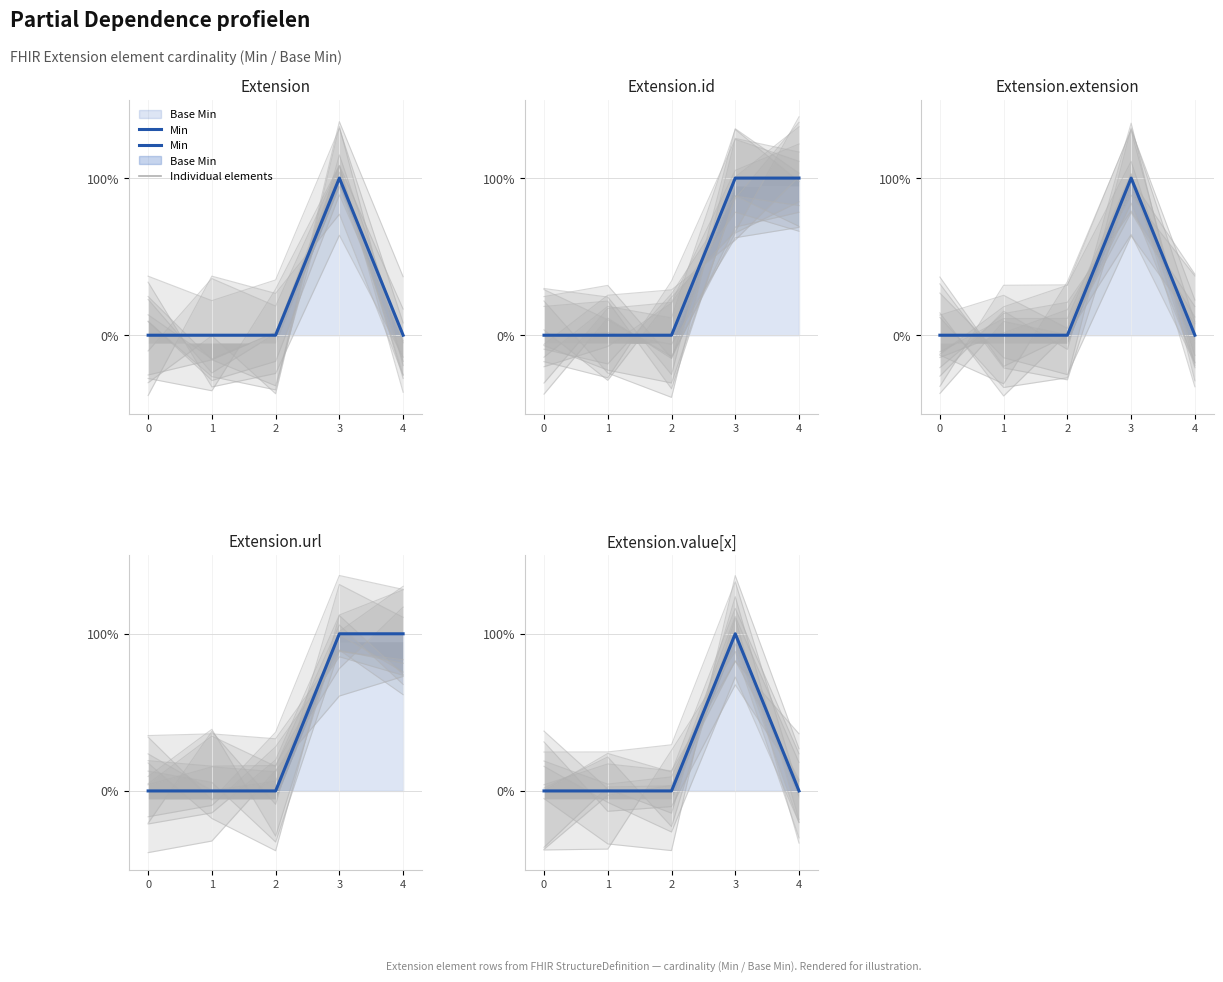

What is the difference between the maximum and second lowest values?

1